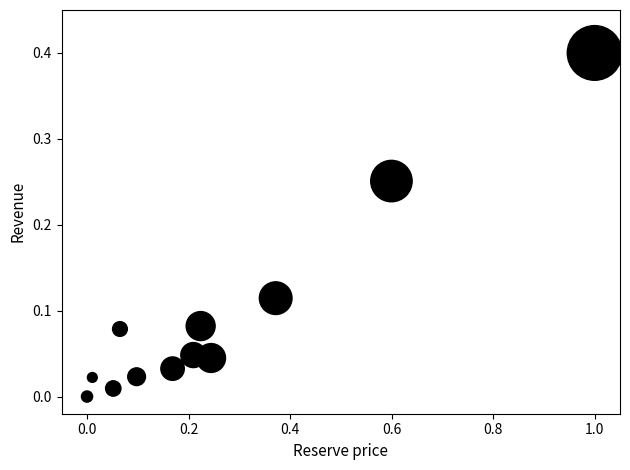

What is the range of X values (max minus min)?

1.0